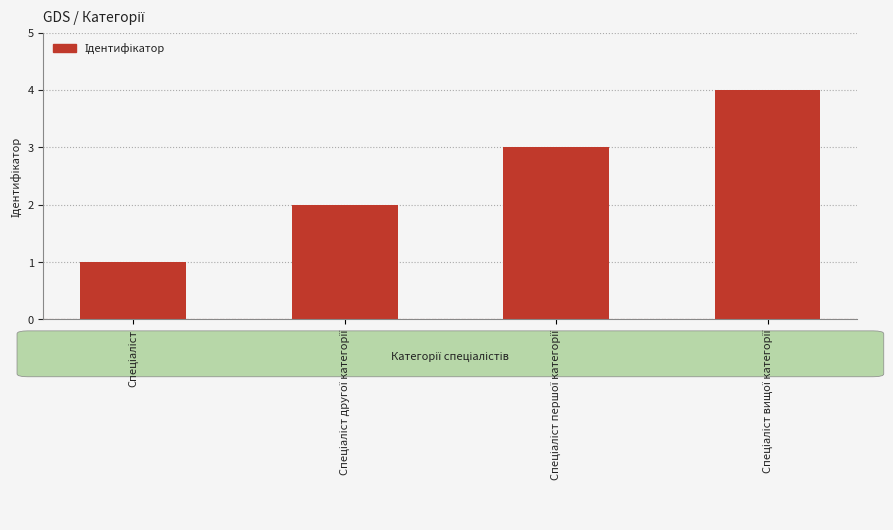

Count the values in the range 2 to 4.

3